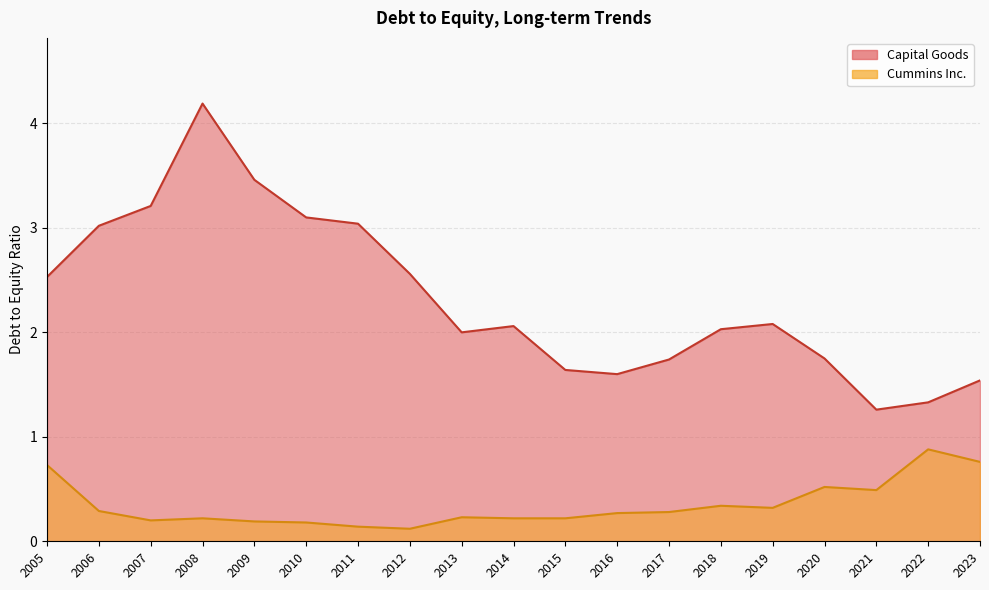

Is it true that Cummins Inc. equals 0.3 at 2019?

True